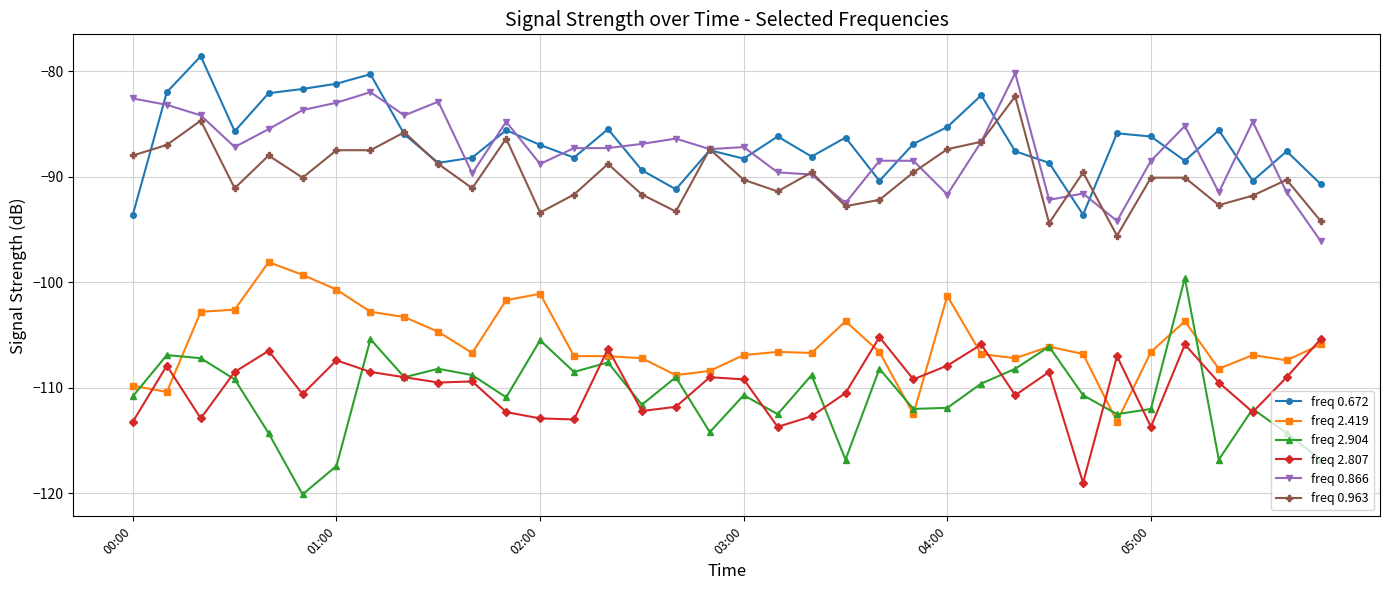

True or false: freq 0.866 has more than 1 points higher than both neighbors.

True